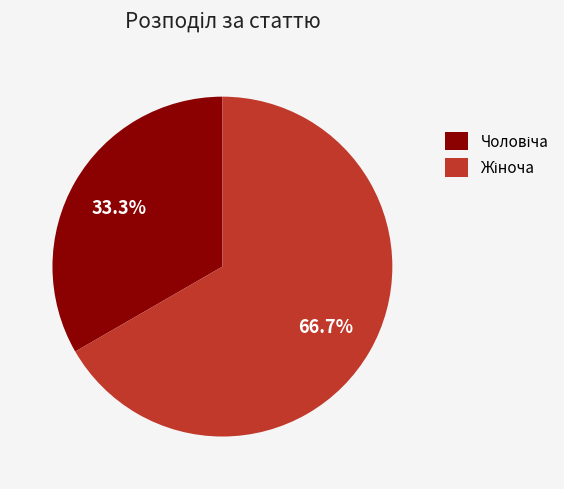

Count the number of slices in the pie.

2